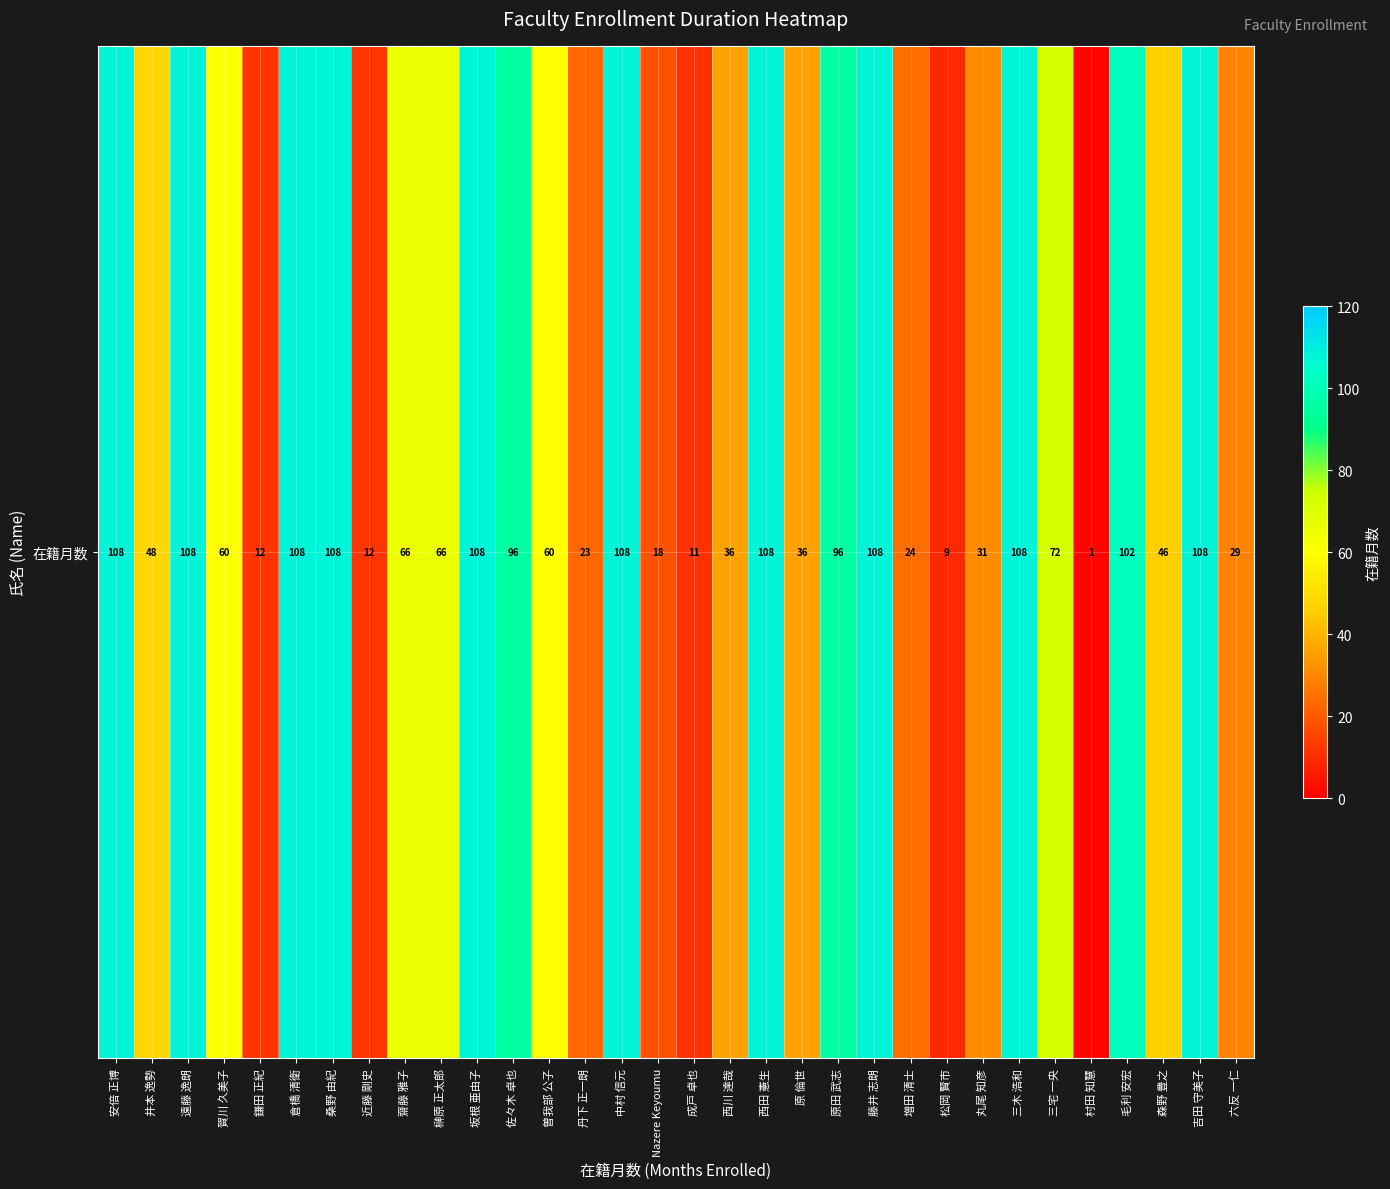

How many data points are above 66?

14